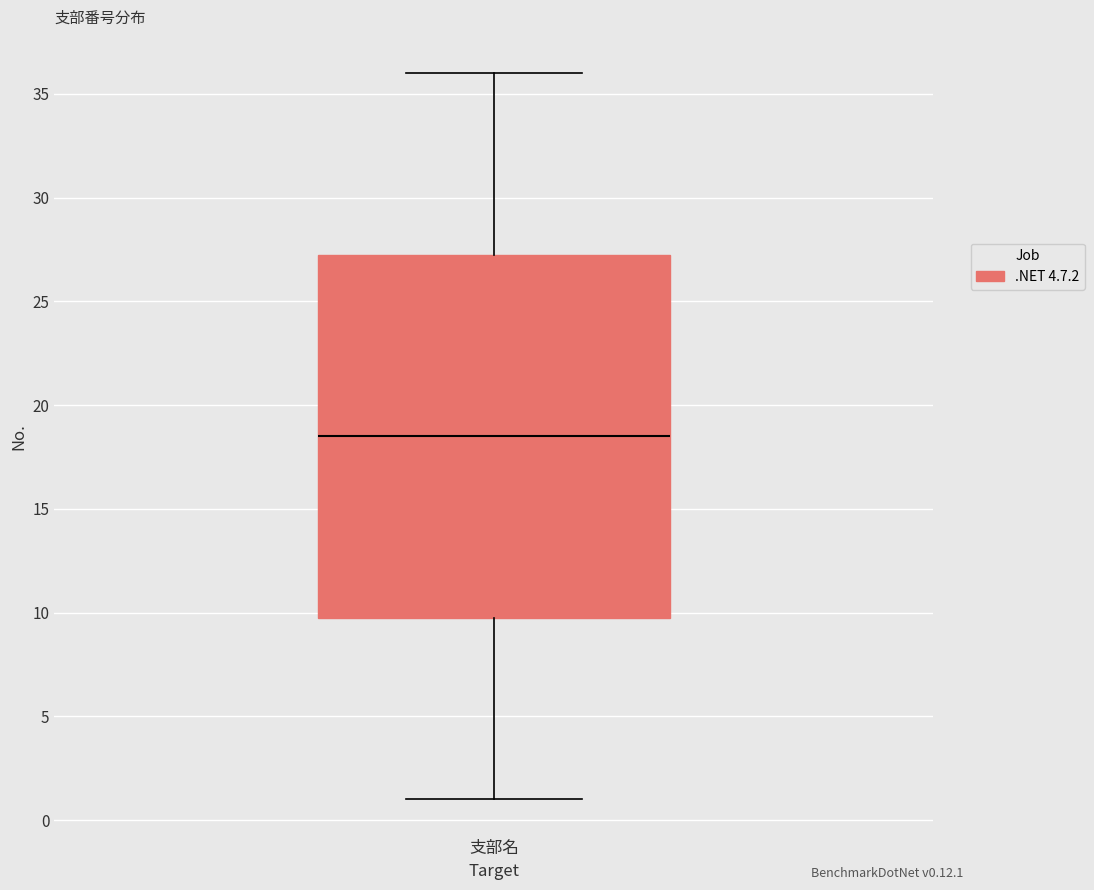

Where is the lower edge of the box for 支部名 on the y-axis? The values are not printed on the chart, so give them approximately, as read against the axis.

10.0